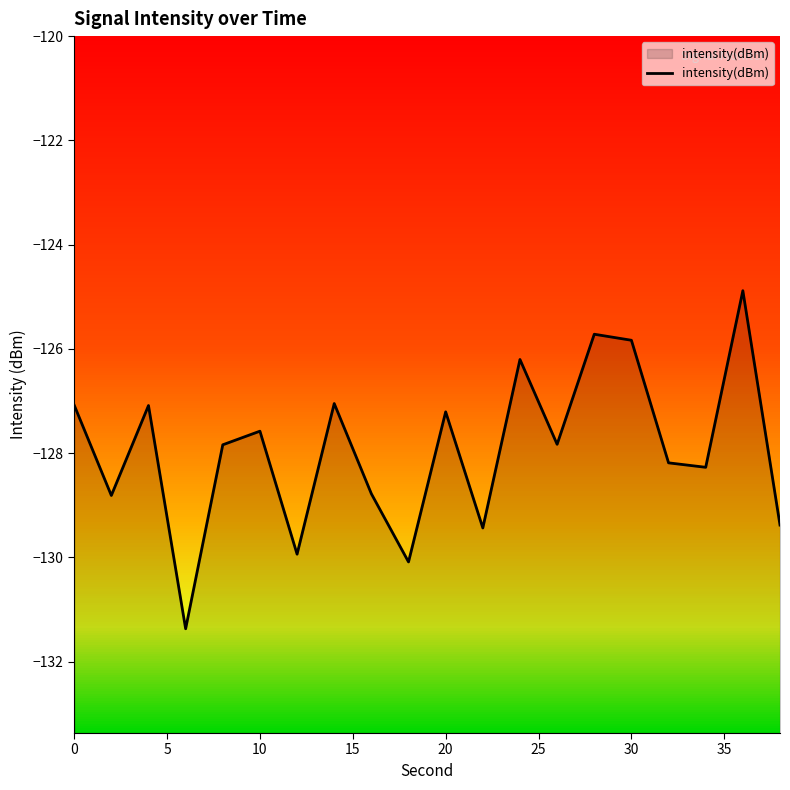

Reading right to left, what are all the values shown in this chart?

-129.4	-124.9	-128.3	-128.2	-125.8	-125.7	-127.8	-126.2	-129.4	-127.2	-130.1	-128.8	-127.0	-129.9	-127.6	-127.8	-131.4	-127.1	-128.8	-127.1